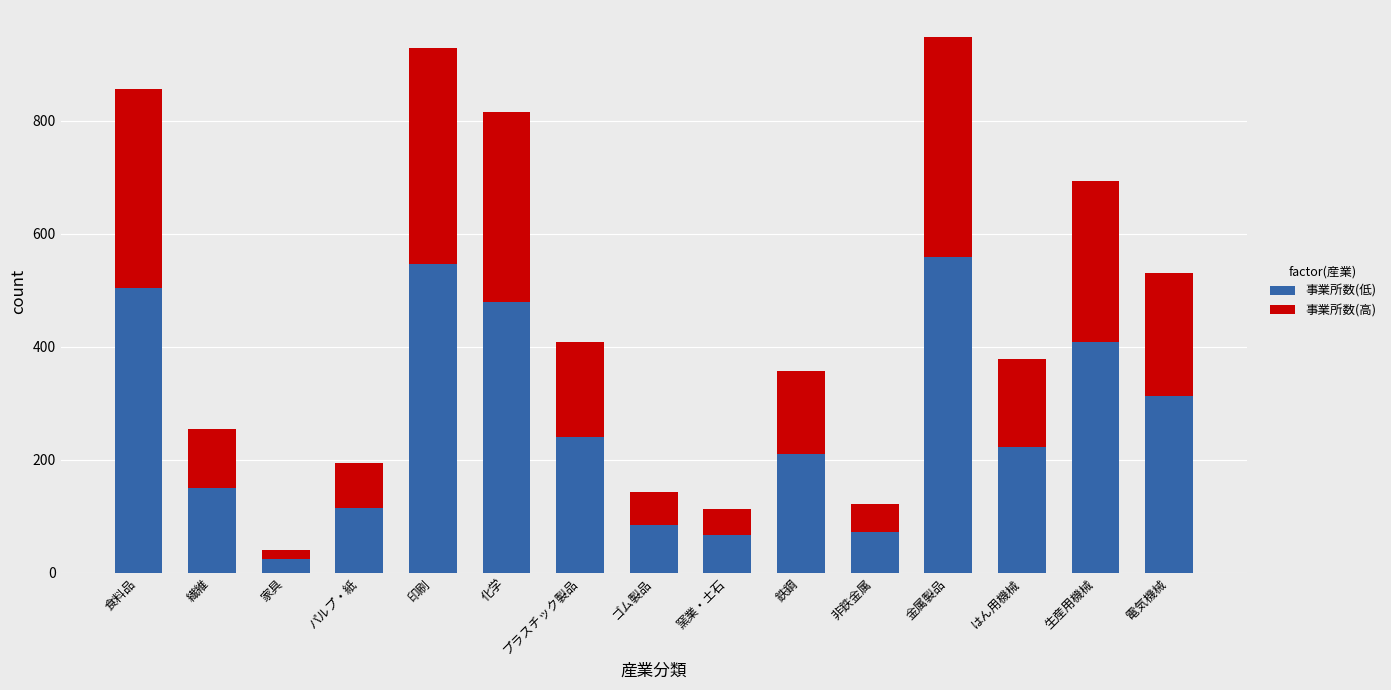

The value of 事業所数(低) at プラスチック製品 is 388.5. True or false?

False